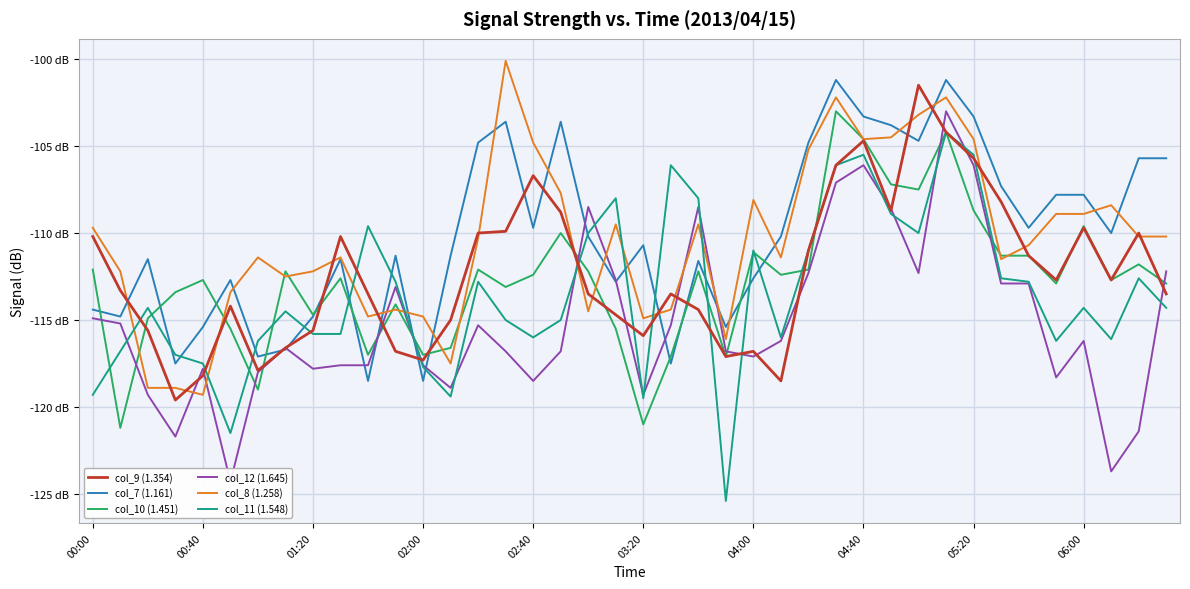

What is the difference between the col_9 (1.354) values at 29 and 04:00?

9.2